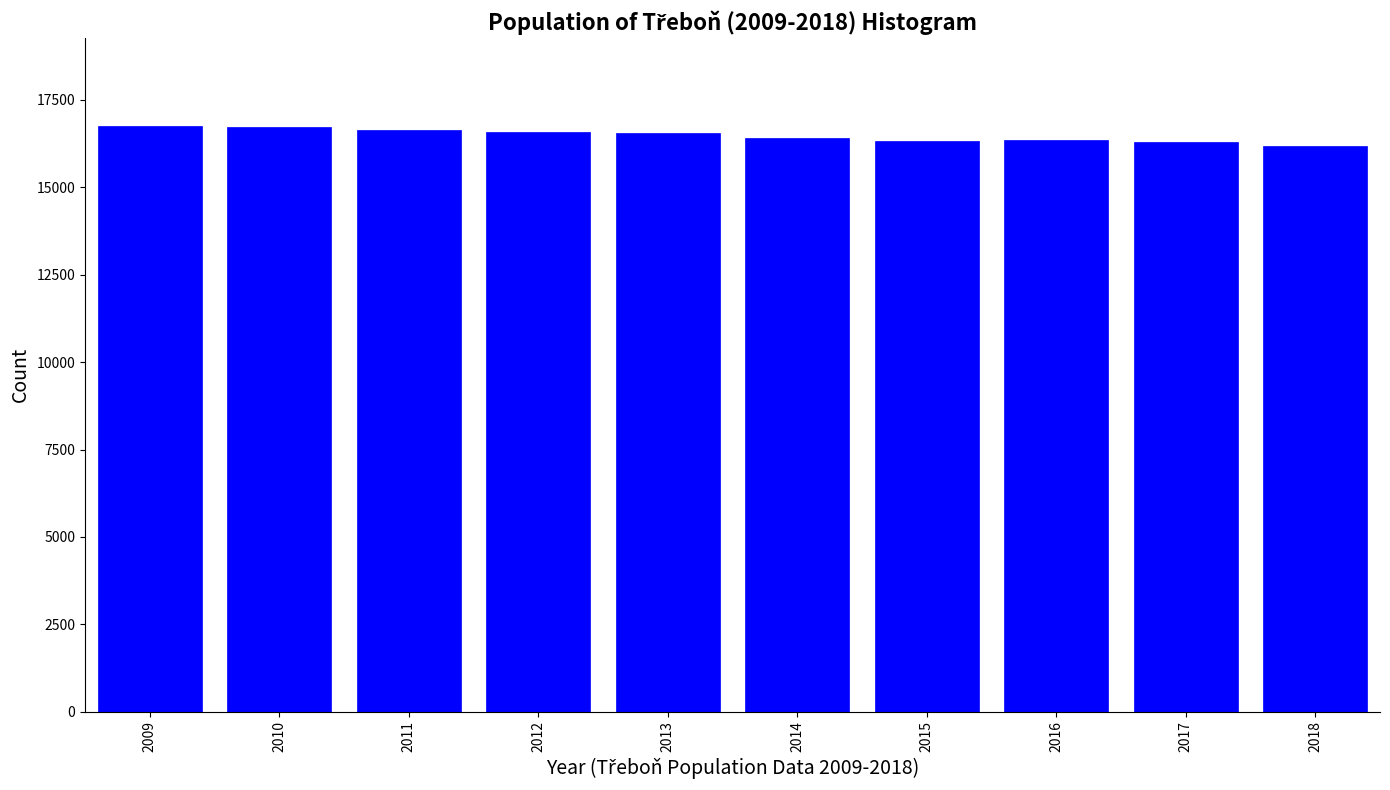

The value at 2009 is 16758. True or false?

True